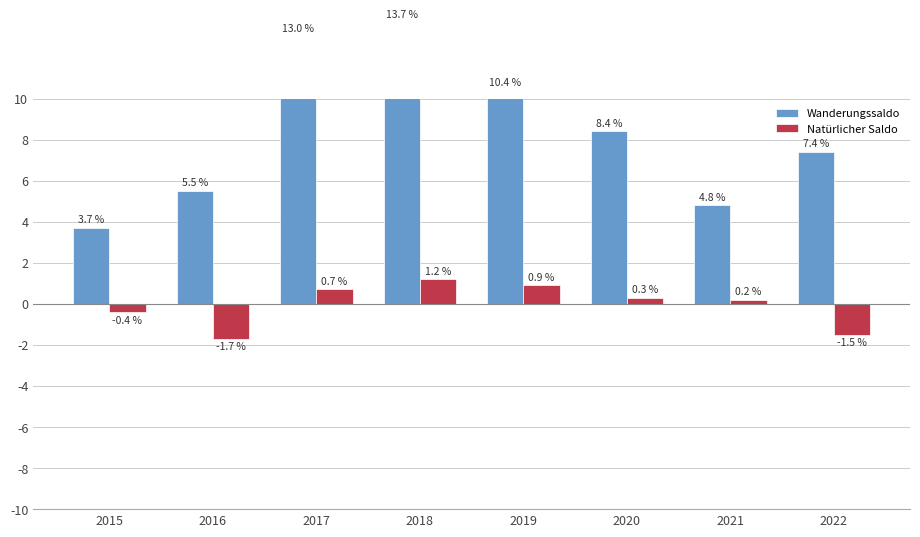

Rank the series by their maximum value, from lowest to highest.

Natürlicher Saldo, Wanderungssaldo